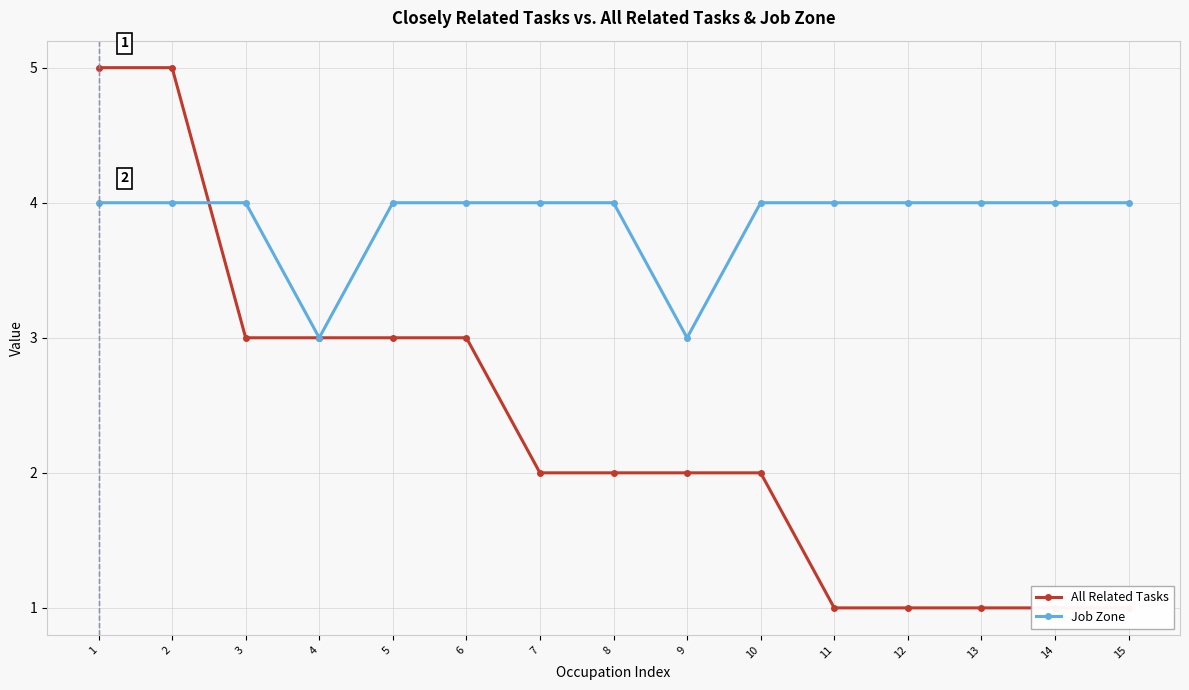

Where do All Related Tasks and Job Zone first cross each other?

2 and 3